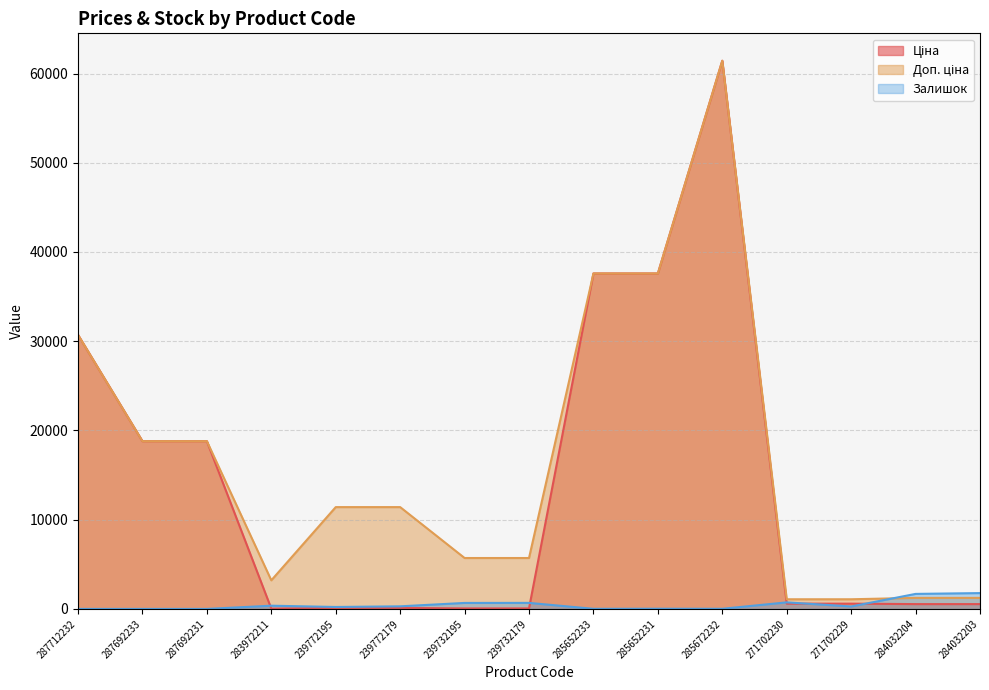

At which label is Залишок closest to 887?

271702230